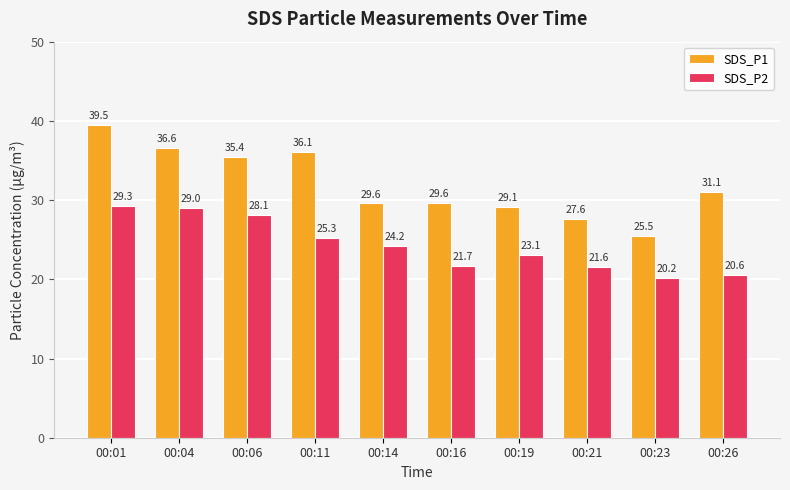

What is the value of the SDS_P1 bar at the 10th from the left?

31.1